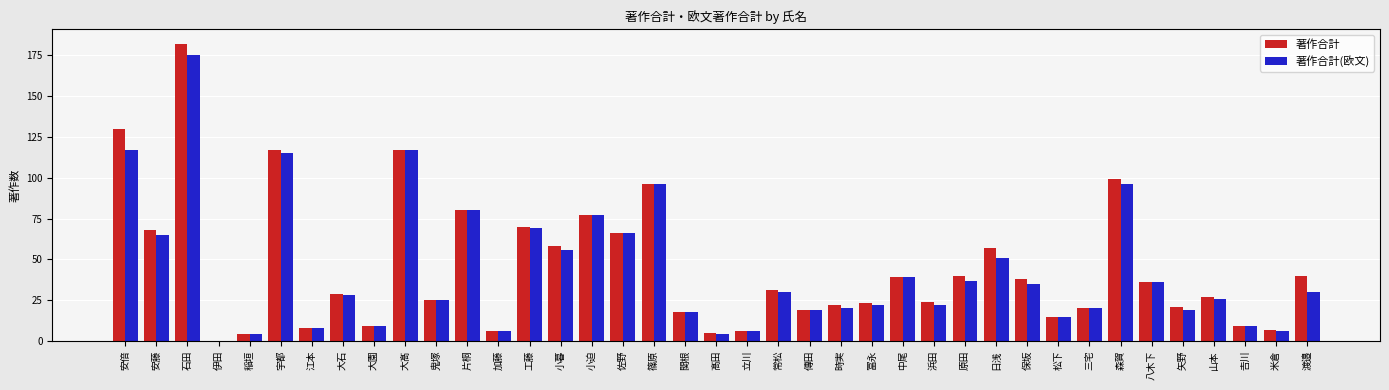

True or false: 著作合計(欧文) has a value of 142 at 片桐.

False